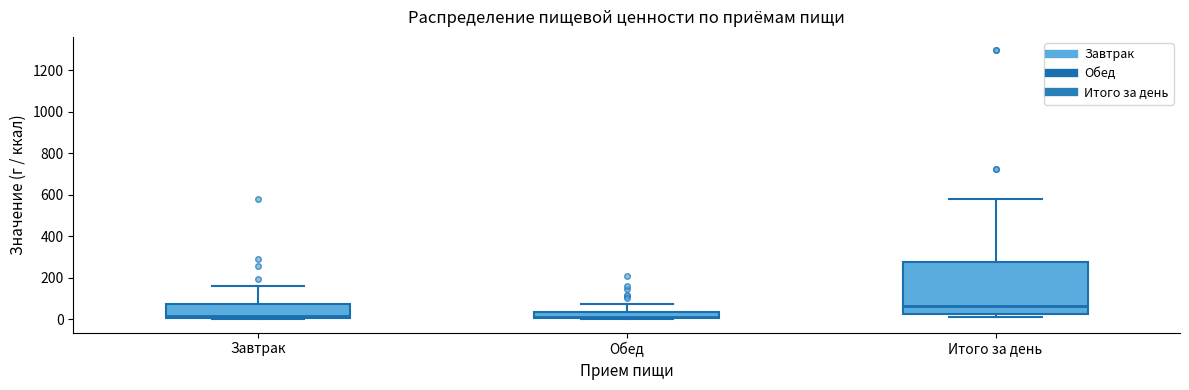

Where is the lower edge of the box for Итого за день on the y-axis? The values are not printed on the chart, so give them approximately, as read against the axis.

20